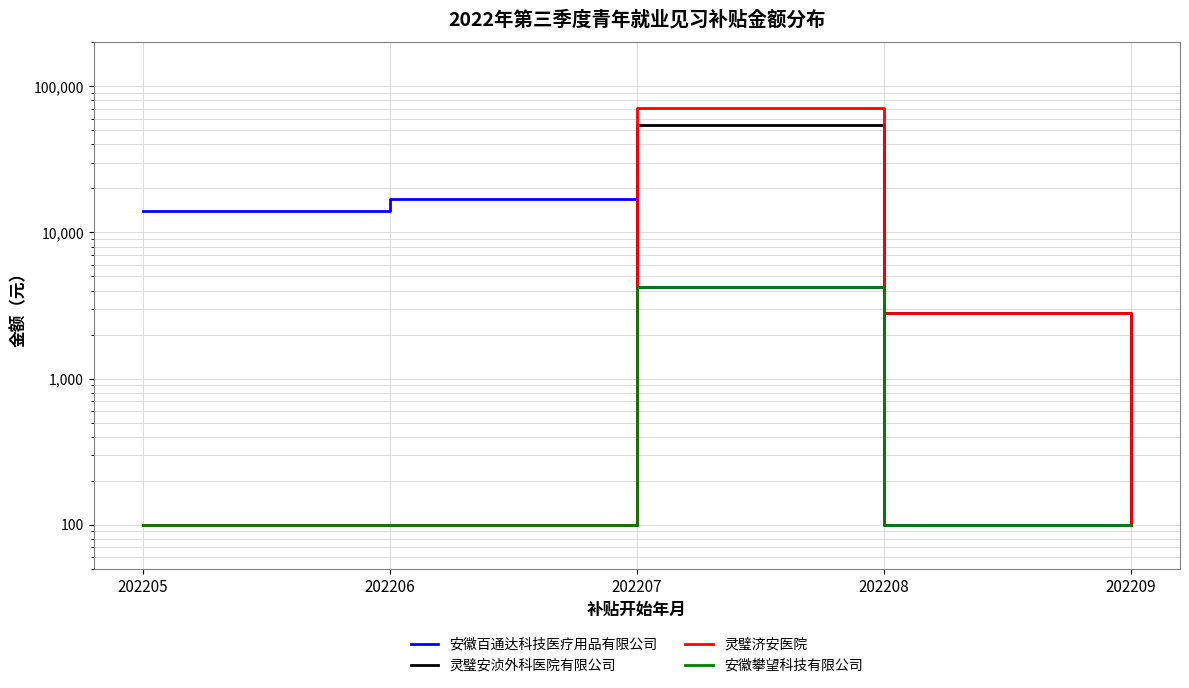

True or false: 灵璧济安医院 and 灵璧安浈外科医院有限公司 cross at least once.

False